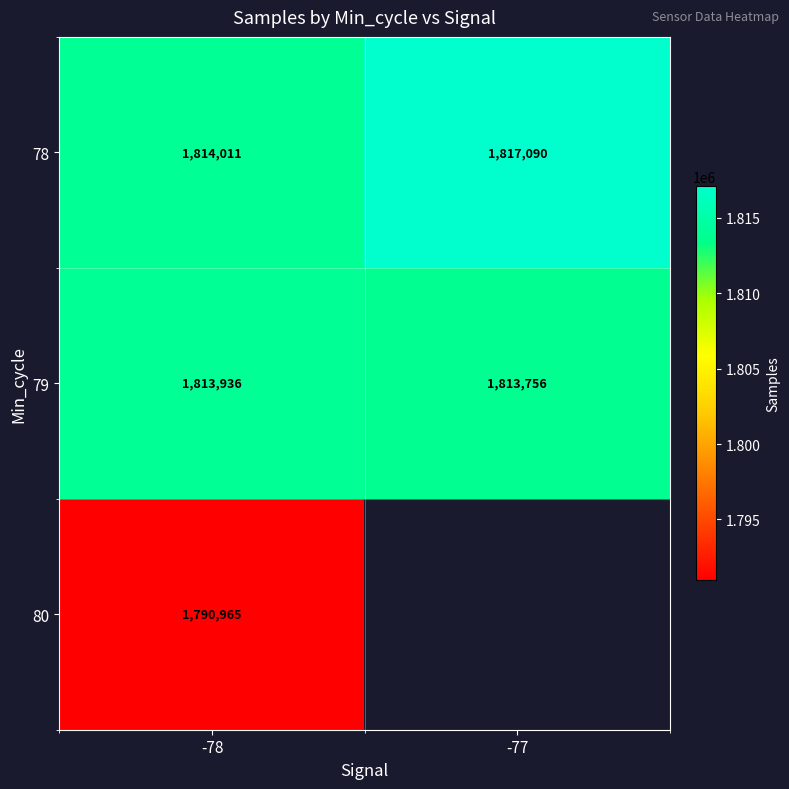

What is the difference between the maximum and minimum values in the 79 series?

180